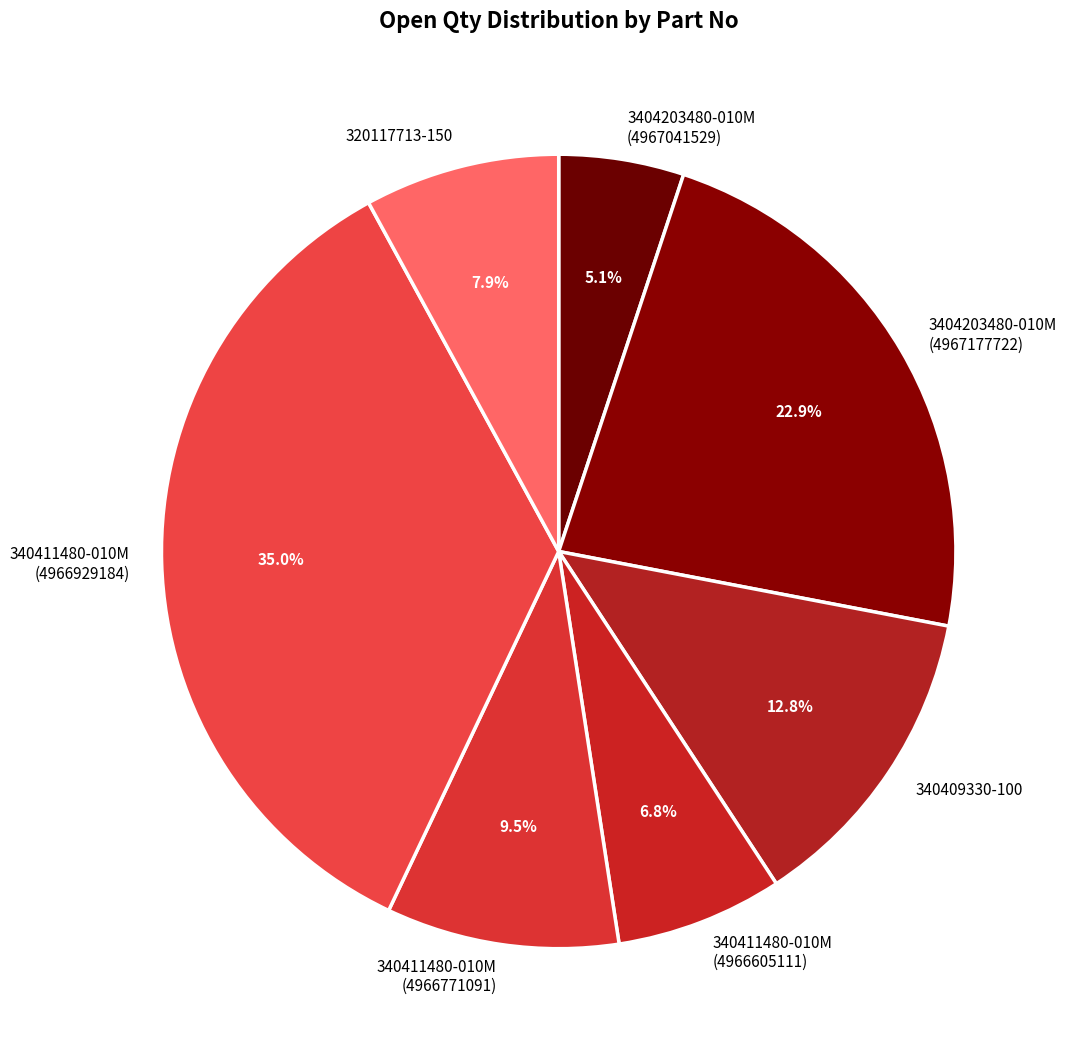

Which category has the smallest portion of the pie?

3404203480-010M (4967041529)